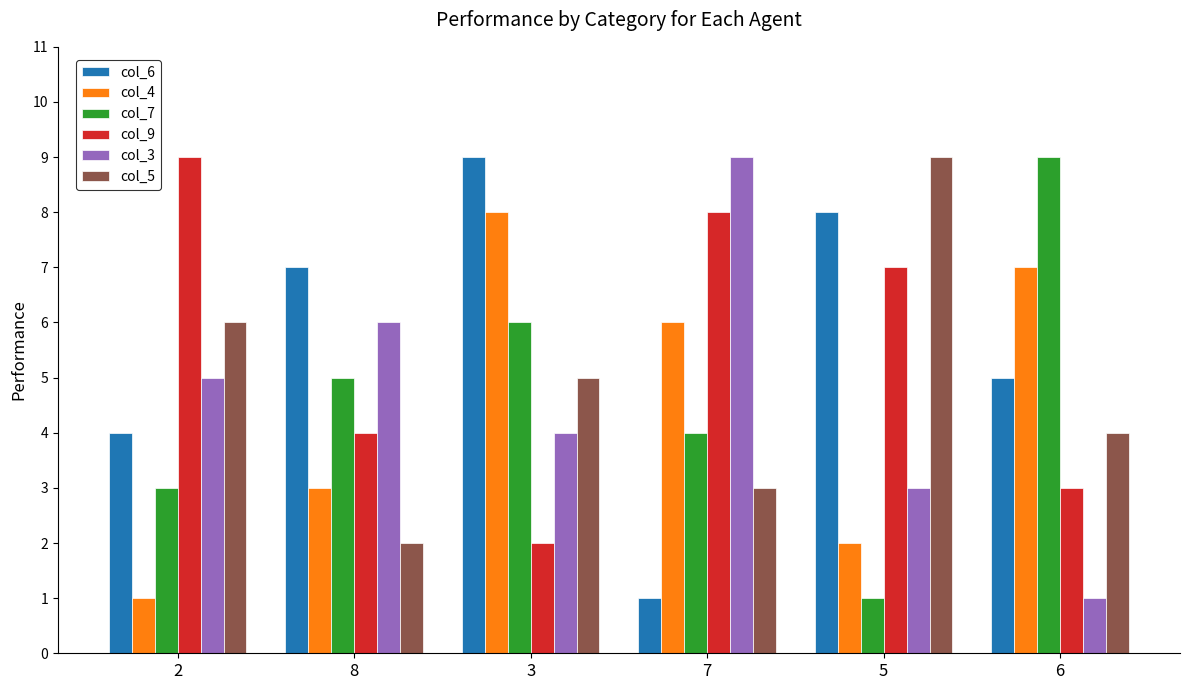

What are all the series names shown in the legend?

col_6, col_4, col_7, col_9, col_3, col_5